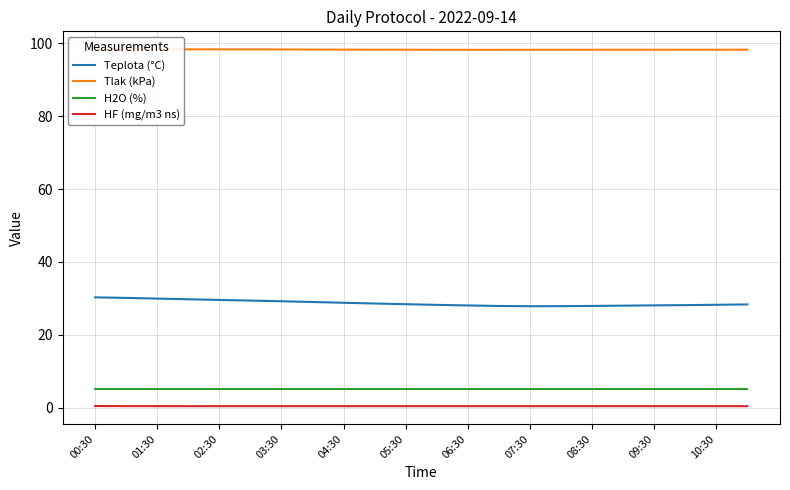

Is it true that Teplota (°C) equals 28.8 at 04:30?

True